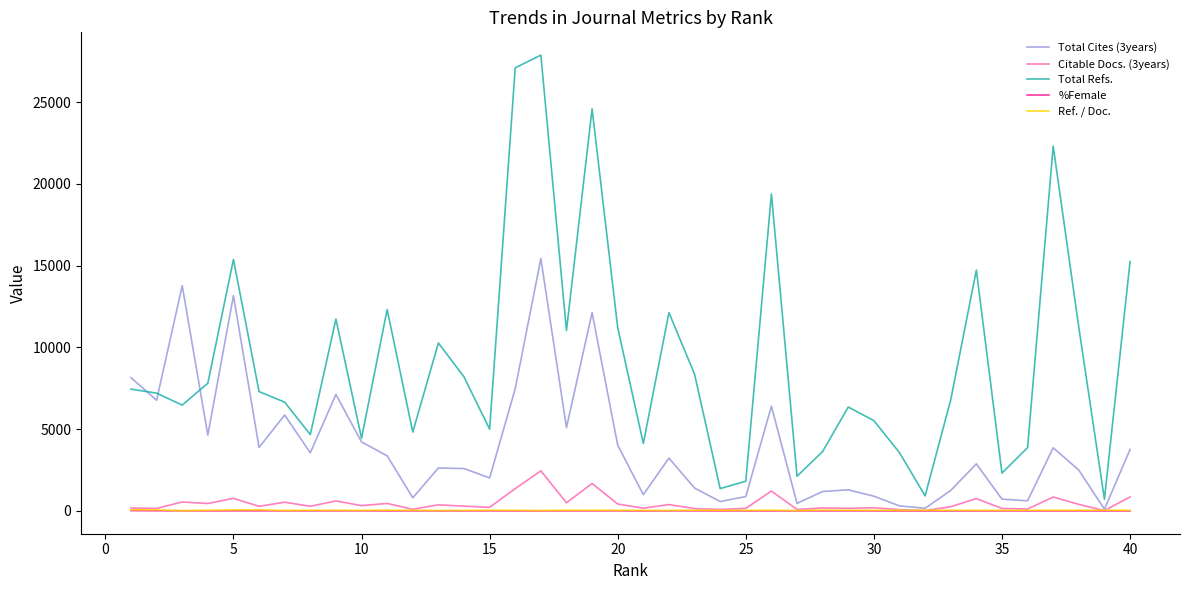

What is the maximum value shown in the chart?

27877.0